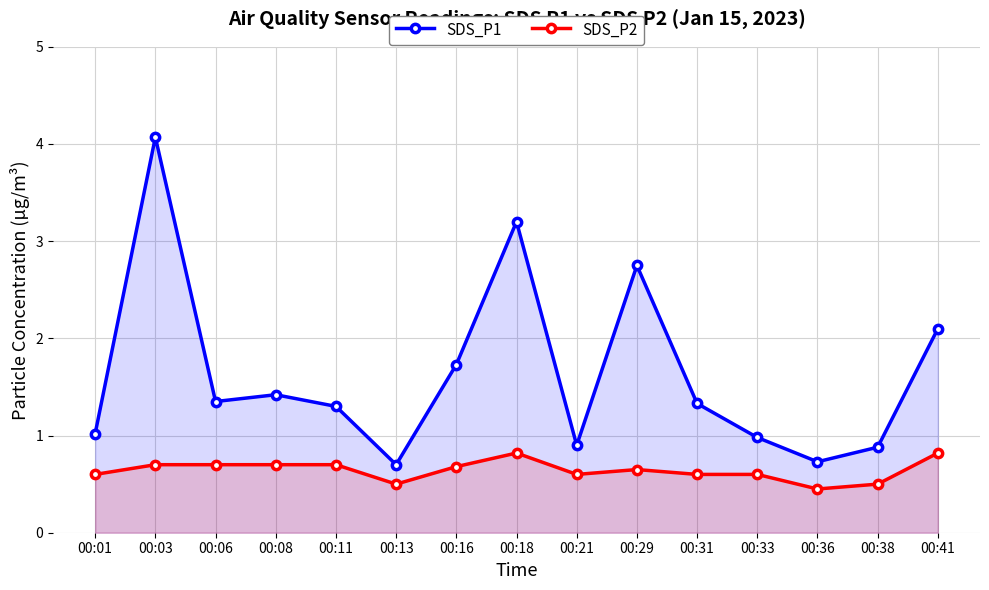

What is the sum of the SDS_P1 values at 00:31 and 00:11?

2.6